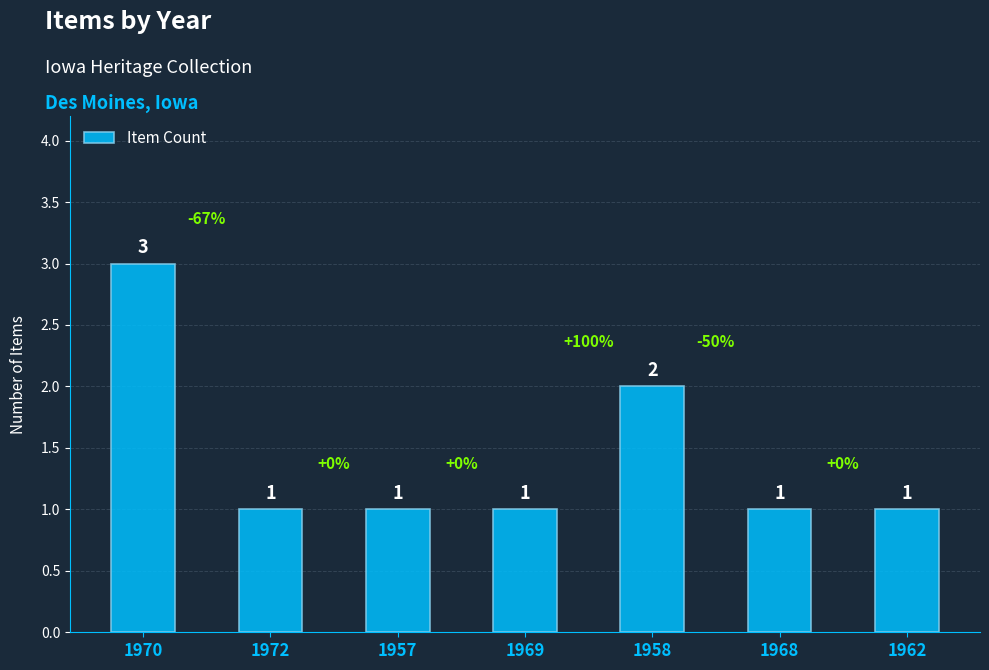

Reading left to right, extract all data points from this chart.

3	1	1	1	2	1	1